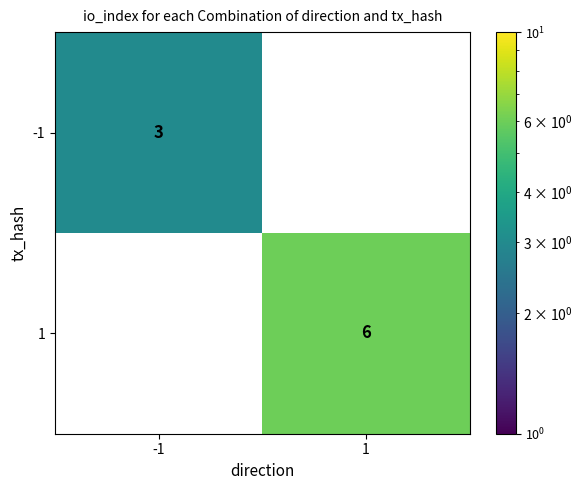

Is it true that 1 equals 4 at 1?

False